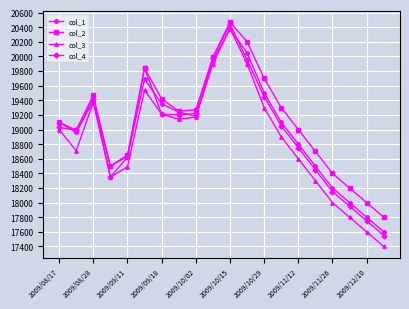

What is the value of the col_1 point at the 17th from the left?

18200